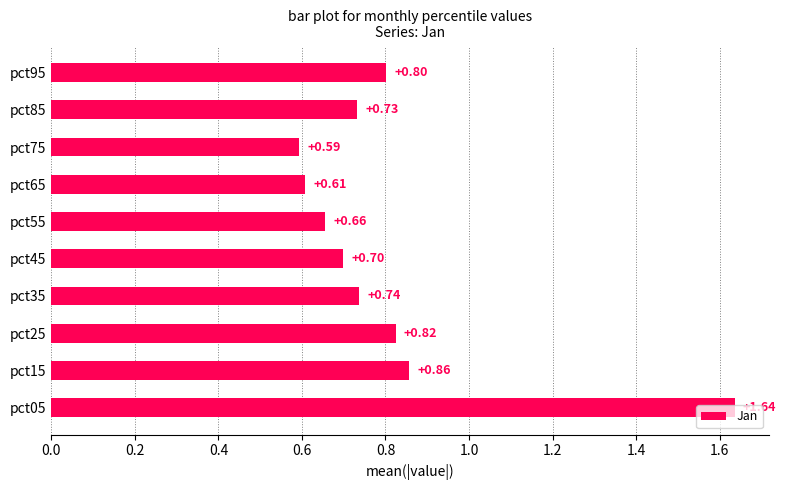

Rank the categories by value from highest to lowest.

pct05, pct15, pct25, pct95, pct35, pct85, pct45, pct55, pct65, pct75